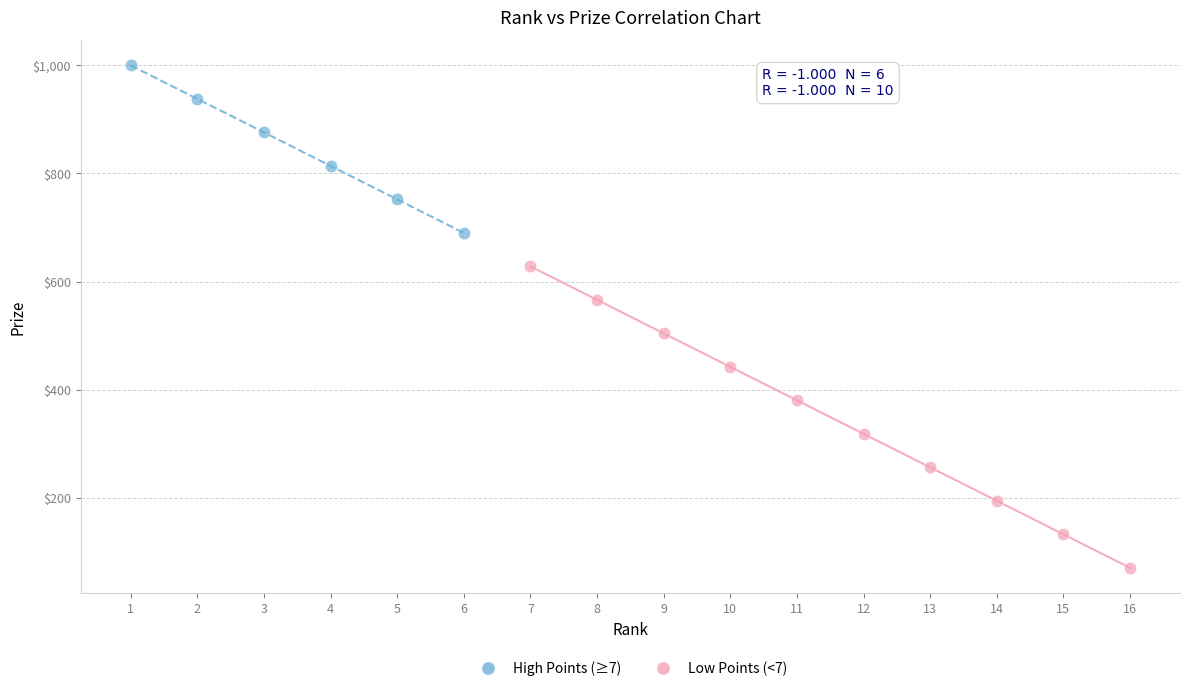

Which series contains the lowest Y value?

Low Points (<7)